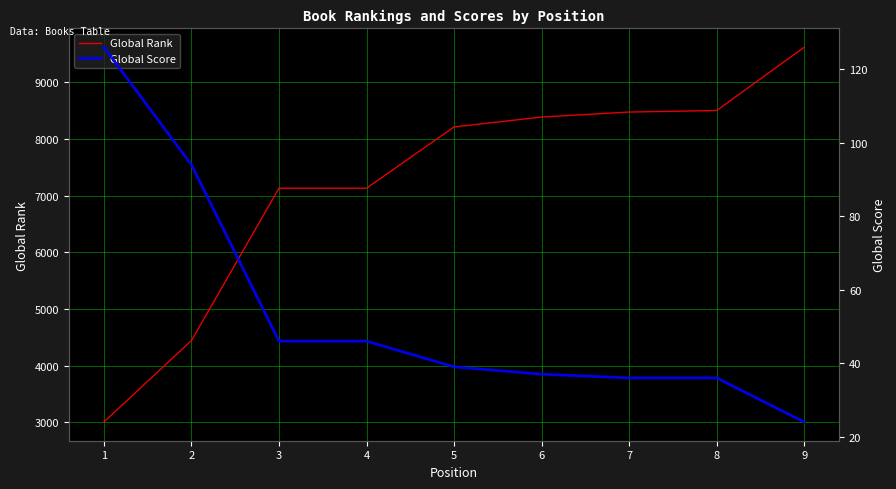

At how many categories does at least one series exceed 7185?

5